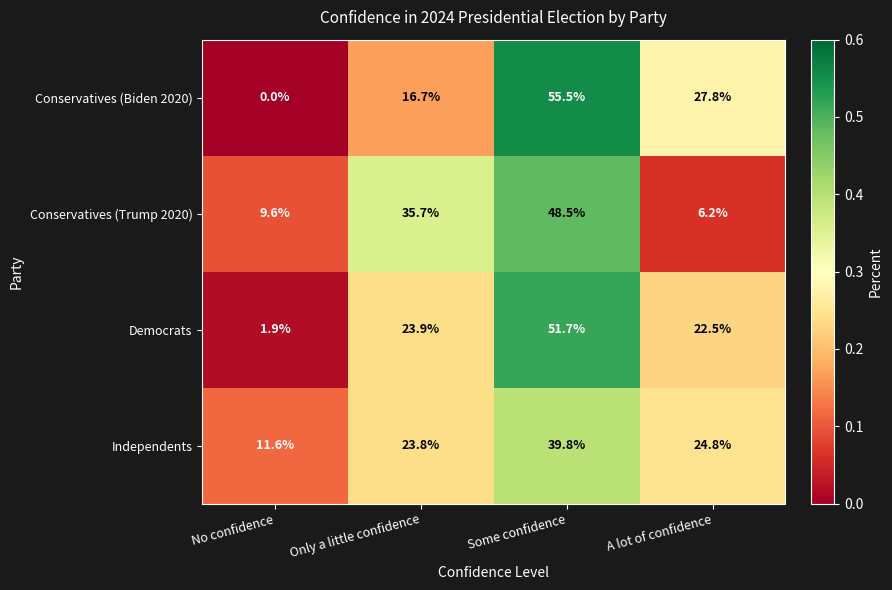

What is the average value of the Independents series?

25.0